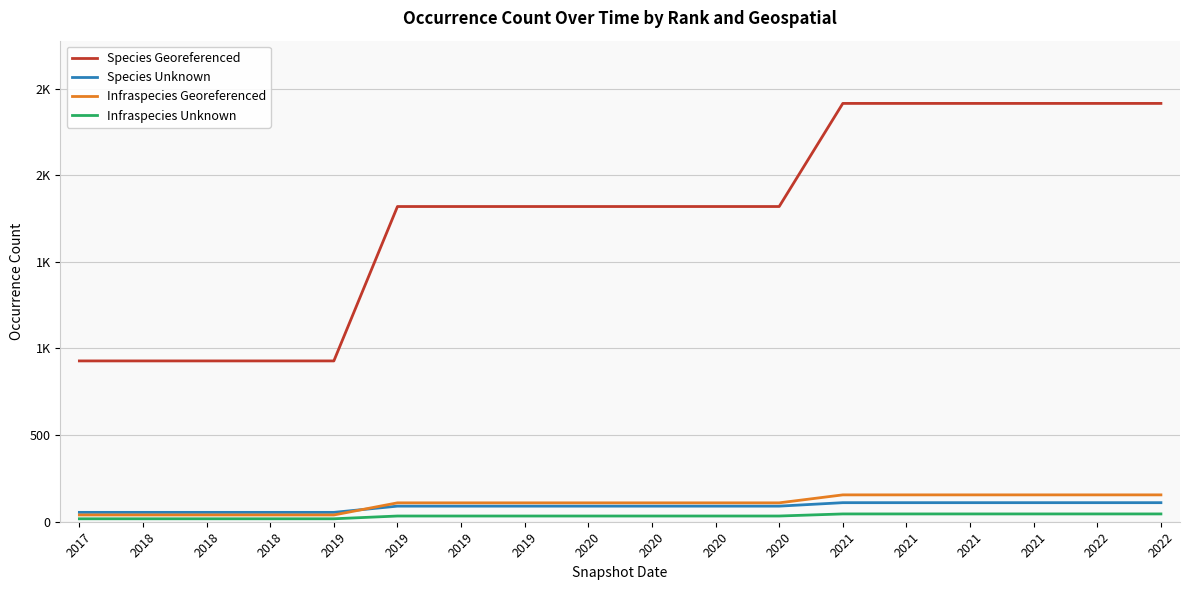

What is the value of the Species Georeferenced point at the 16th from the left?

2414